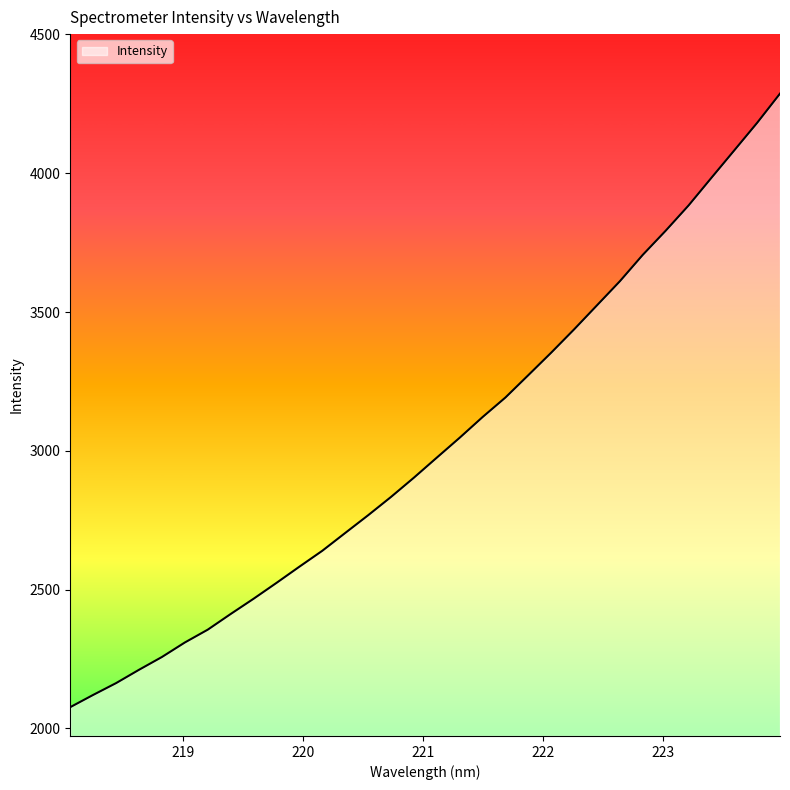

What is the greatest value displayed?

4286.9